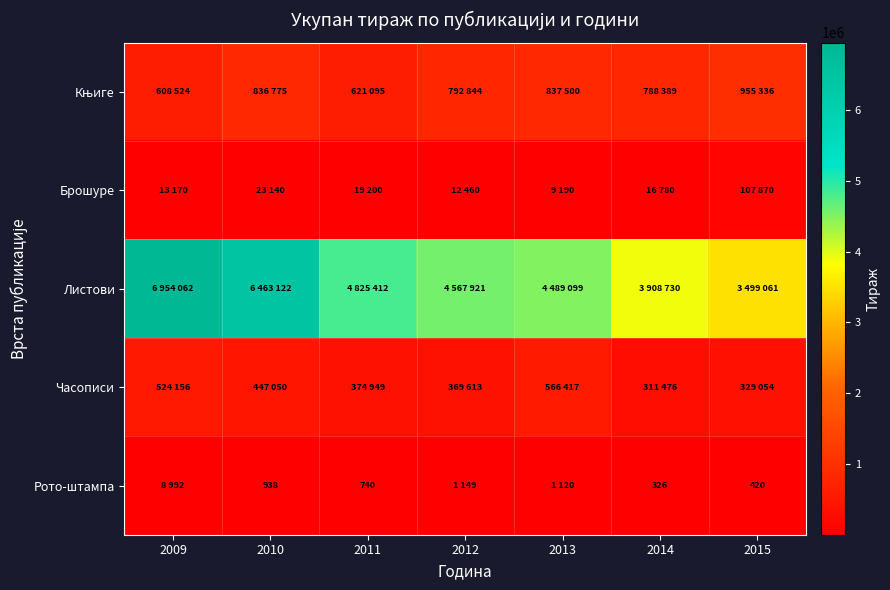

Between 2012 and 2009, which is larger?

2012